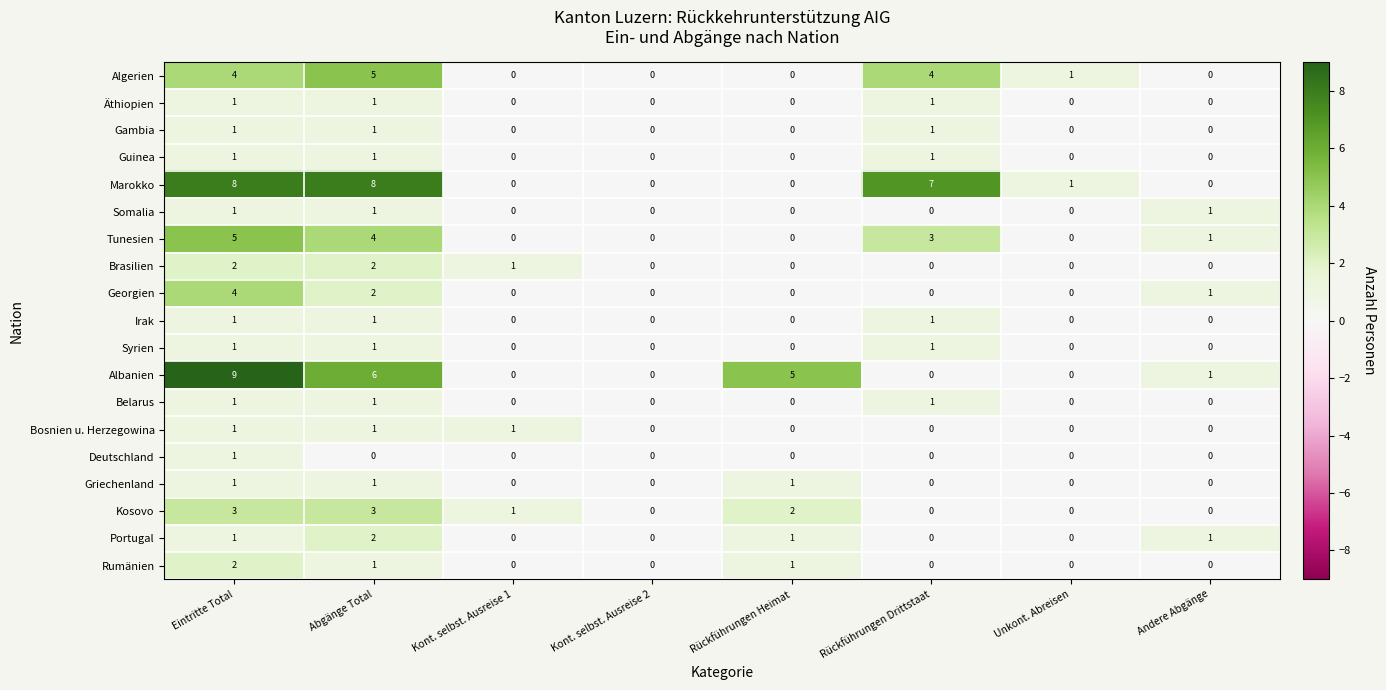

How many values in the Griechenland series exceed 0?

3